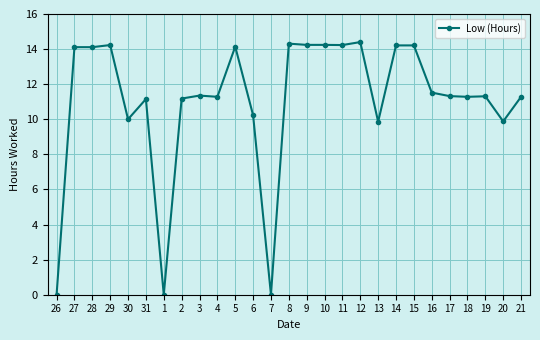

What is the sum of all values?

298.1